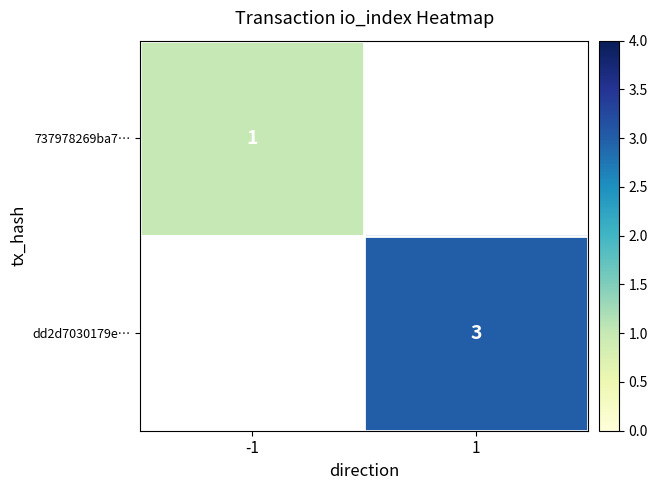

The value of dd2d7030179e… at 1 is 5. True or false?

False